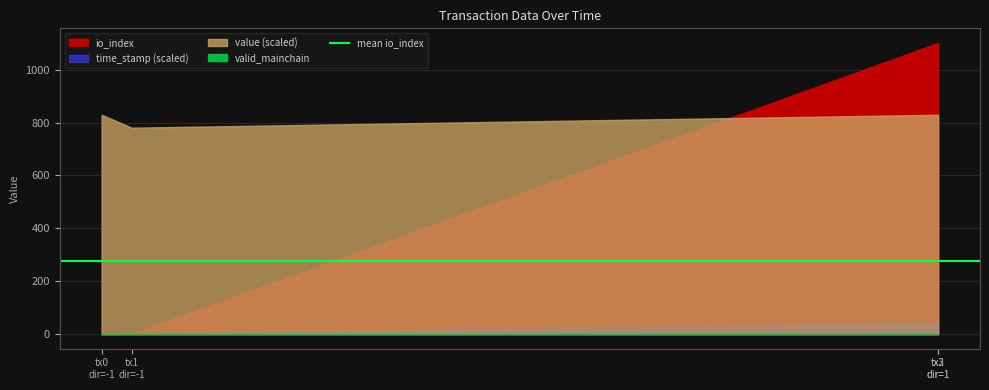

True or false: valid_mainchain and io_index cross at least once.

False